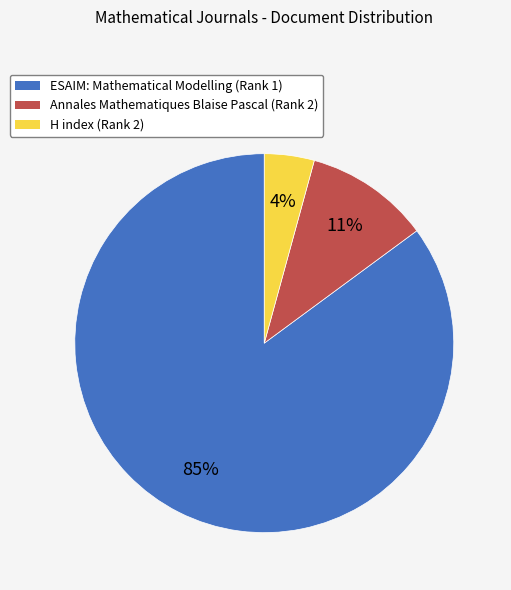

Which has a higher value, Annales Mathematiques Blaise Pascal (Rank 2) or H index (Rank 2)?

Annales Mathematiques Blaise Pascal (Rank 2)